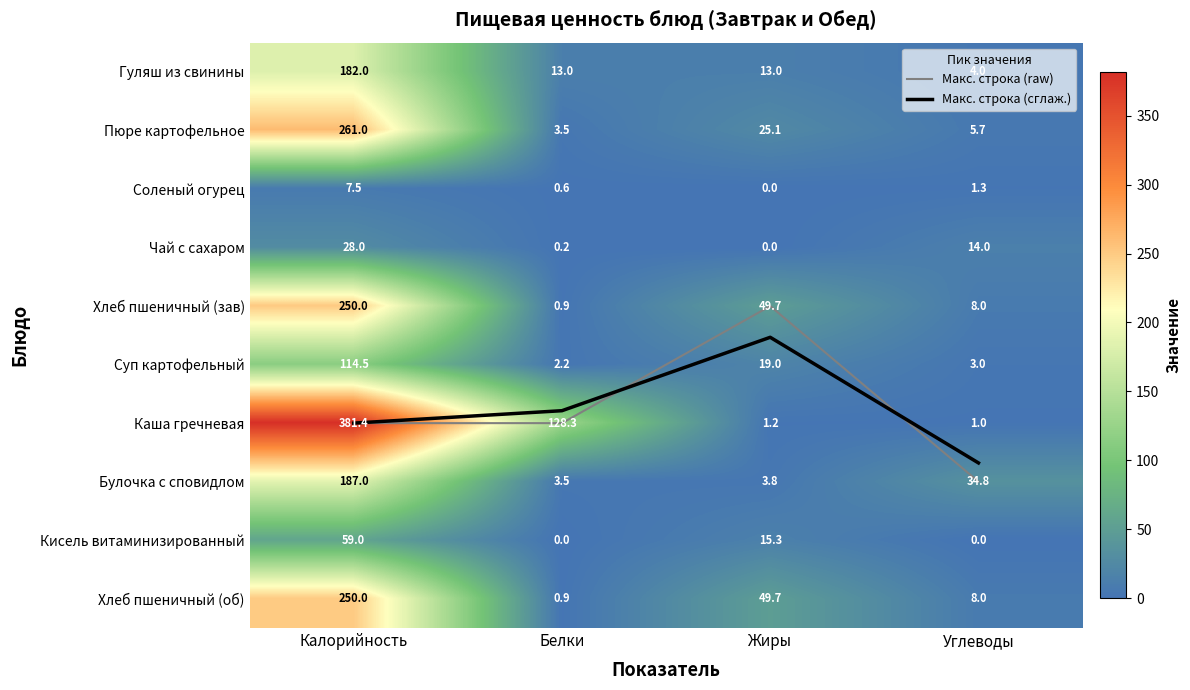

At how many categories does at least one series exceed 266?

1